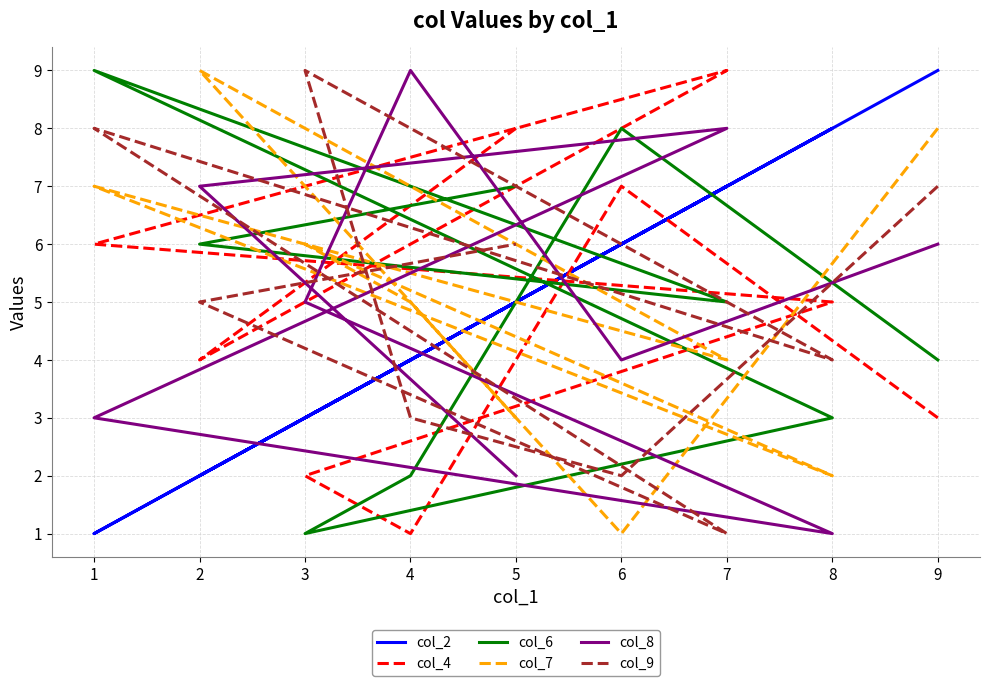

How many lines are shown in the chart?

6